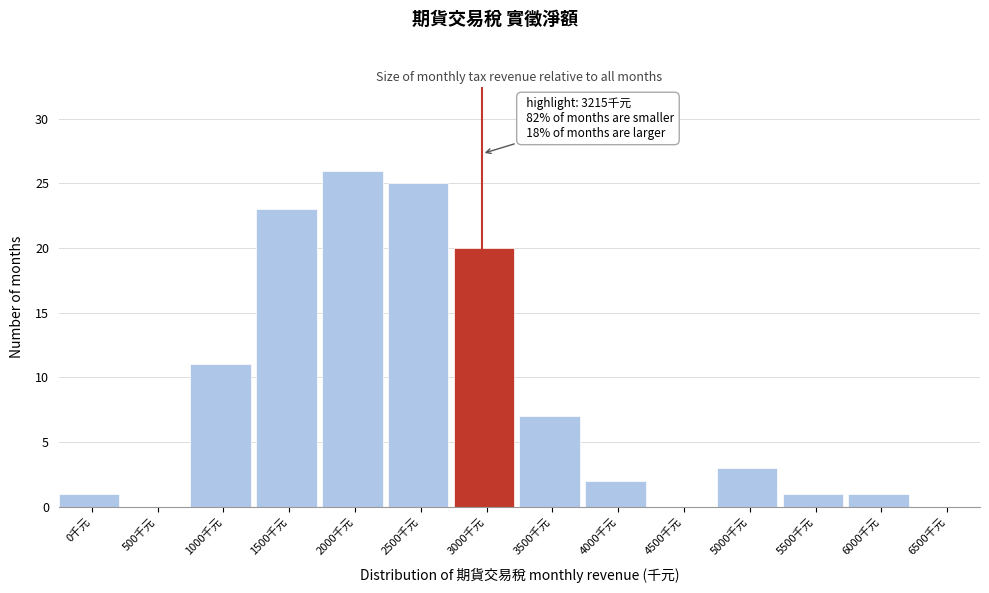

Reading left to right, extract all data points from this chart.

0千元=1	500千元=0	1000千元=11	1500千元=23	2000千元=26	2500千元=25	3000千元=20	3500千元=7	4000千元=2	4500千元=0	5000千元=3	5500千元=1	6000千元=1	6500千元=0